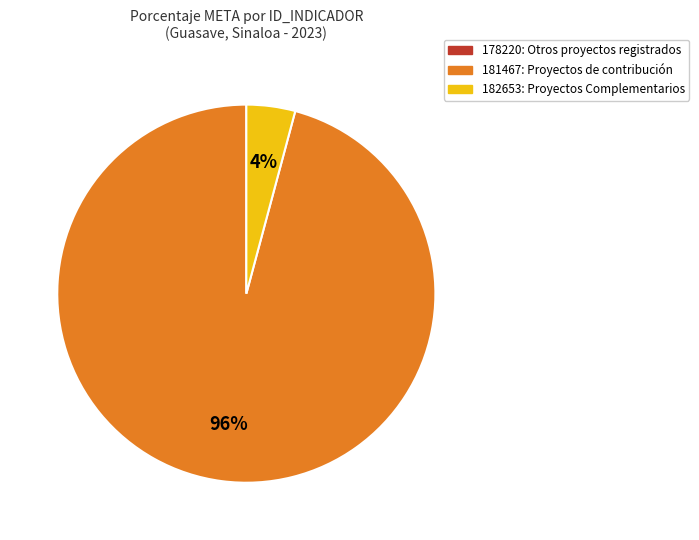

How many segments does this pie chart have?

2